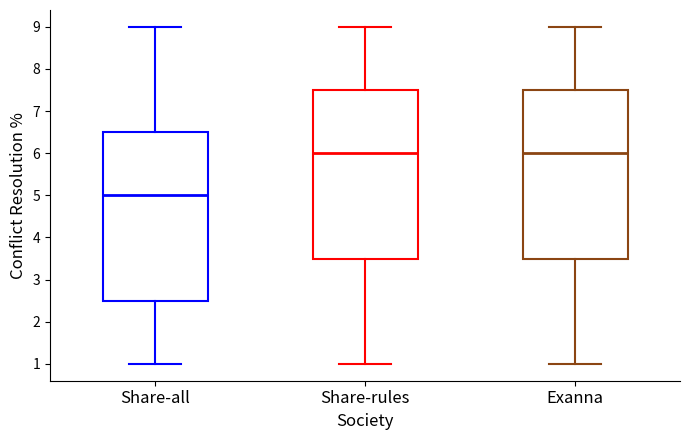

Reading left to right, transcribe this box plot: for each box, give where its median line is, the range the box spans, and where its two whiskers end, as read against the y-axis. The values are not printed on the chart, so give them approximately, as read against the axis.

Share-all: median 5.0, box 2.5 to 6.5, whiskers 1.0 to 9.0
Share-rules: median 6.0, box 3.5 to 7.5, whiskers 1.0 to 9.0
Exanna: median 6.0, box 3.5 to 7.5, whiskers 1.0 to 9.0